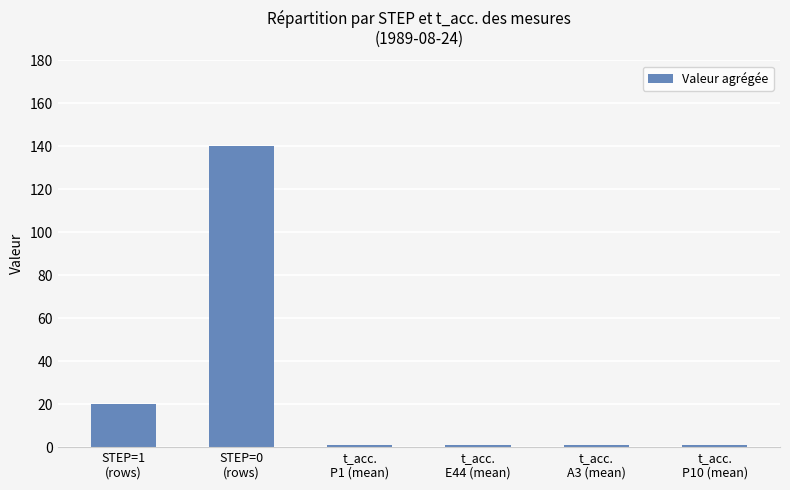

What is the greatest value displayed?

140.0